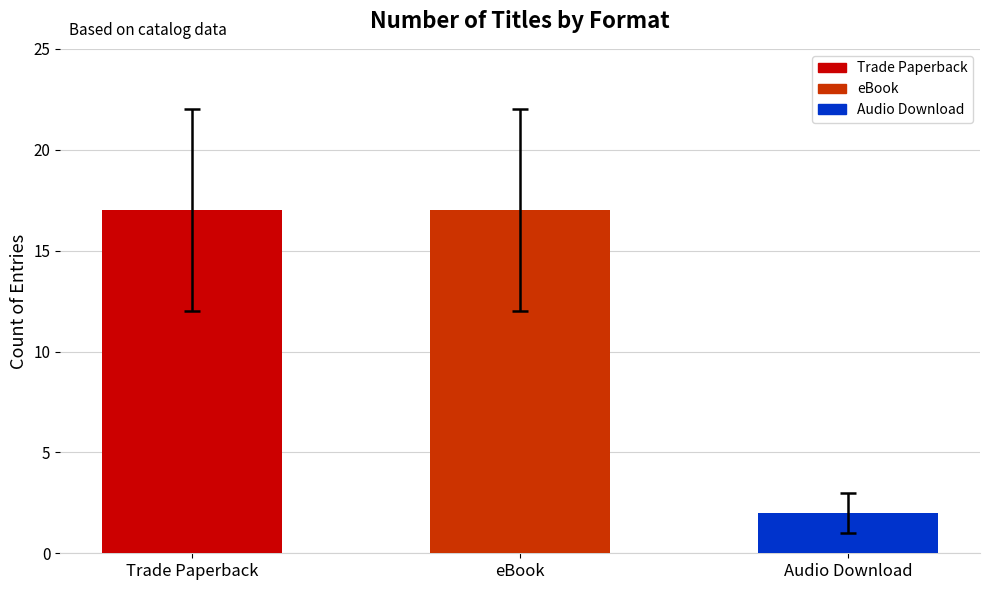

What is the value of the 1st bar from the left?

17